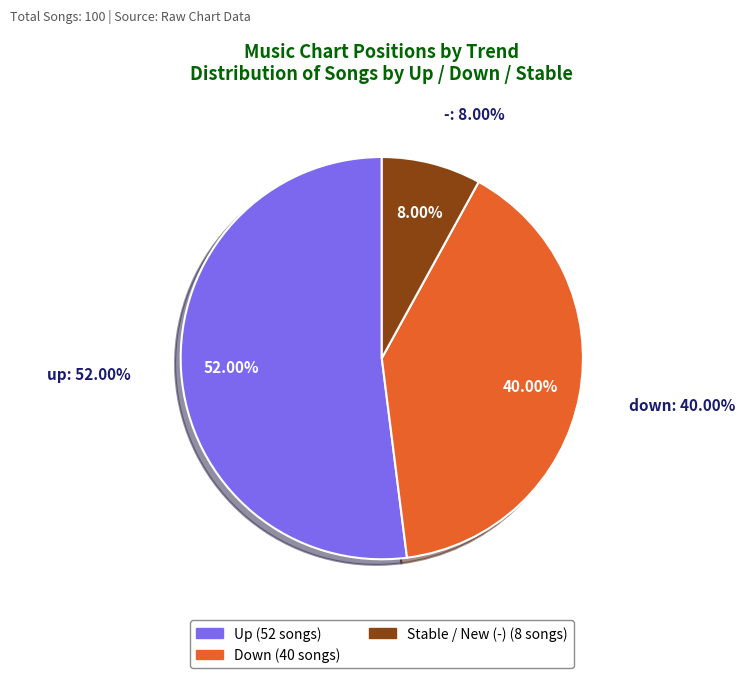

To the nearest percent, what portion does - represent?

8%